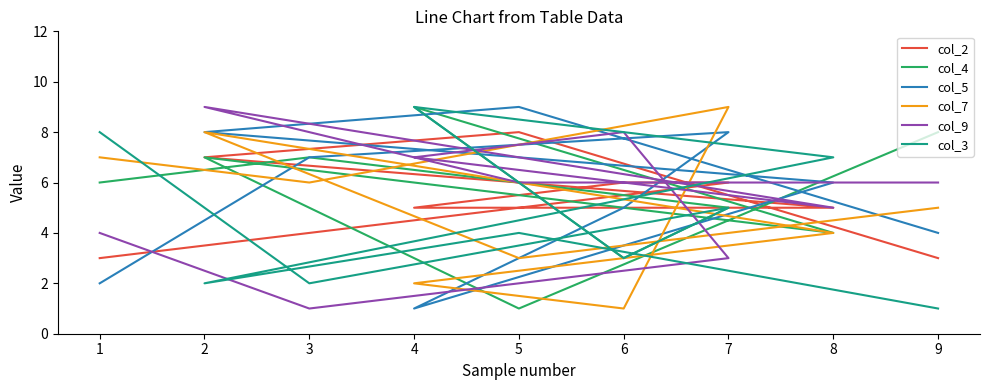

Which series changed the most between 2 and 3?

col_9